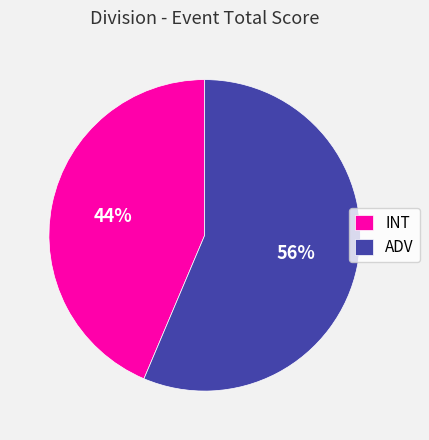

Is the sum of ADV and INT greater than half?

Yes